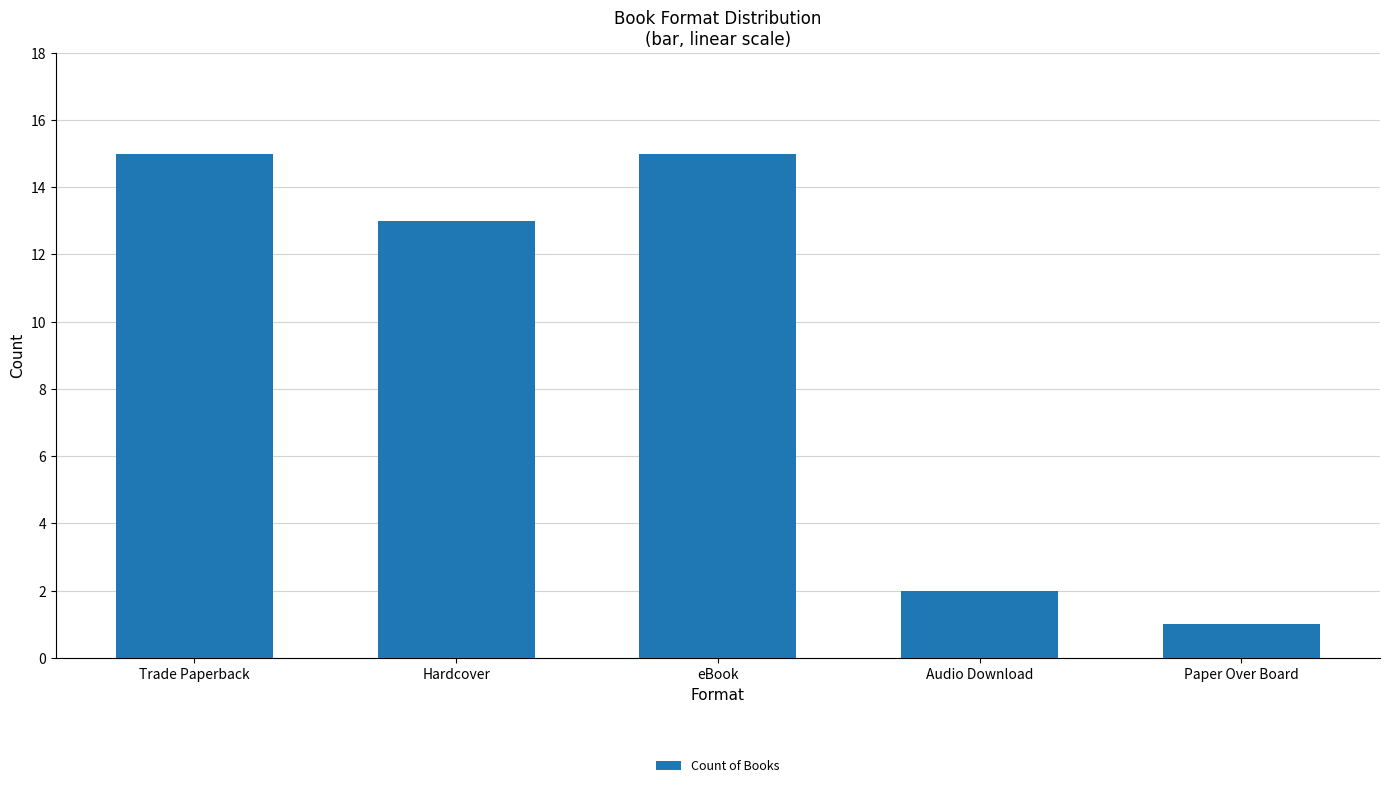

Read the value at Trade Paperback, to the nearest 10.

20